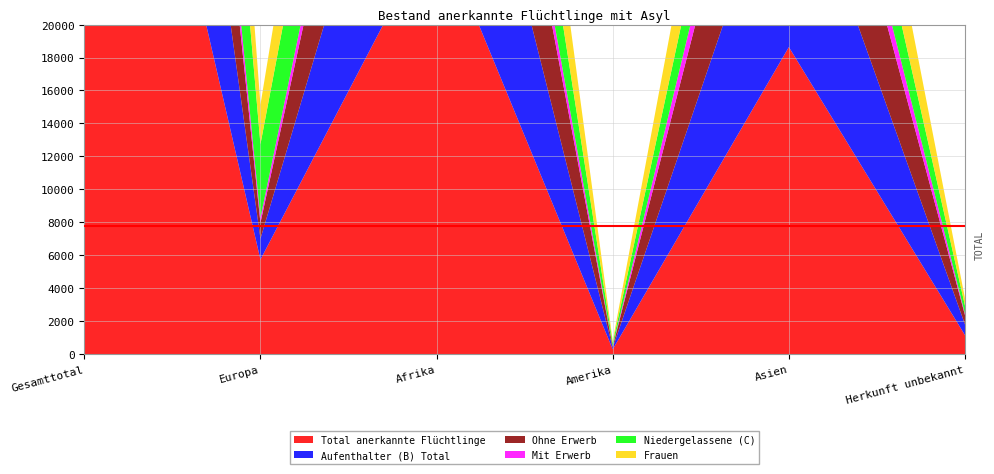

Reading right to left, what are all the values shown in this chart?

Total anerkannte Flüchtlinge: Herkunft unbekannt=1143	Asien=18634	Amerika=286	Afrika=26195	Europa=5735	Gesamttotal=51993
Aufenthalter (B) Total: Herkunft unbekannt=651	Asien=13036	Amerika=93	Afrika=16704	Europa=1267	Gesamttotal=31751
Ohne Erwerb: Herkunft unbekannt=566	Asien=10465	Amerika=72	Afrika=14195	Europa=963	Gesamttotal=26261
Mit Erwerb: Herkunft unbekannt=85	Asien=2571	Amerika=21	Afrika=2509	Europa=304	Gesamttotal=5490
Niedergelassene (C): Herkunft unbekannt=492	Asien=5598	Amerika=193	Afrika=9491	Europa=4468	Gesamttotal=20242
Frauen: Herkunft unbekannt=434	Asien=7911	Amerika=134	Afrika=11309	Europa=2399	Gesamttotal=22187